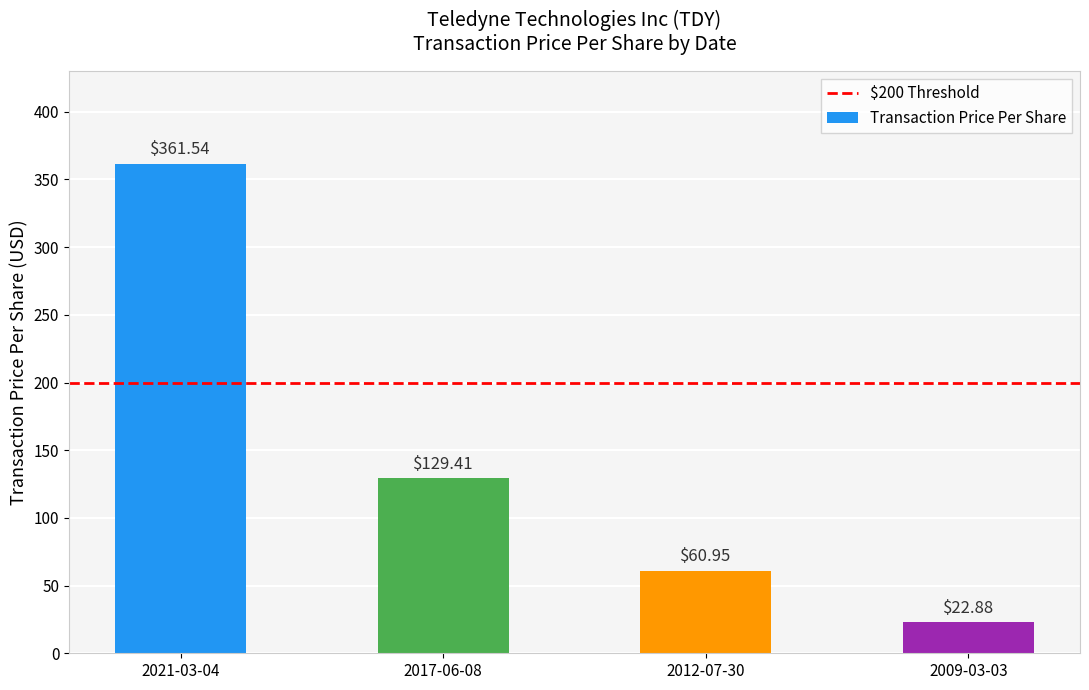

Which label corresponds to the largest value in the chart?

2021-03-04